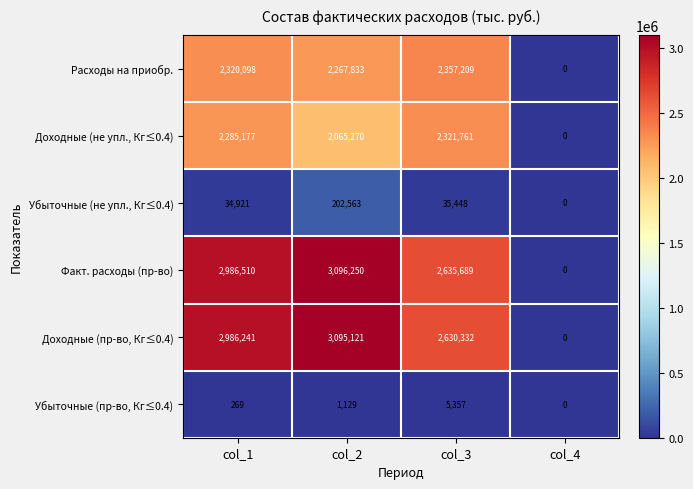

List the series in order of their peak value, lowest first.

Убыточные (пр-во, Кг≤0.4), Убыточные (не упл., Кг≤0.4), Доходные (не упл., Кг≤0.4), Расходы на приобр., Доходные (пр-во, Кг≤0.4), Факт. расходы (пр-во)